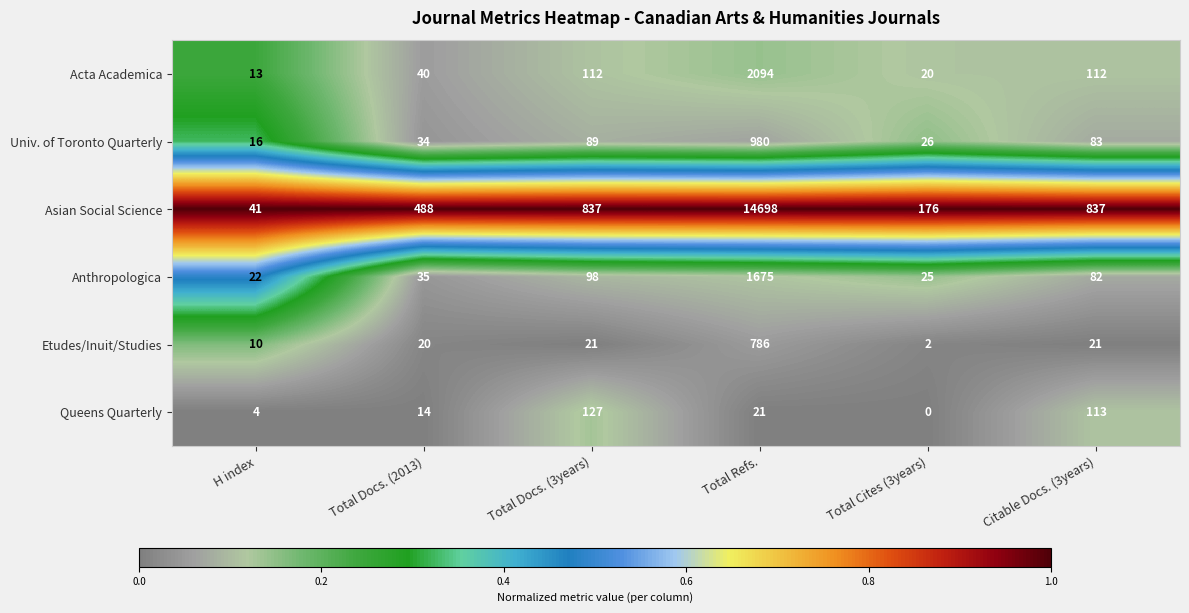

True or false: Anthropologica has a value of 12 at Total Docs. (2013).

False